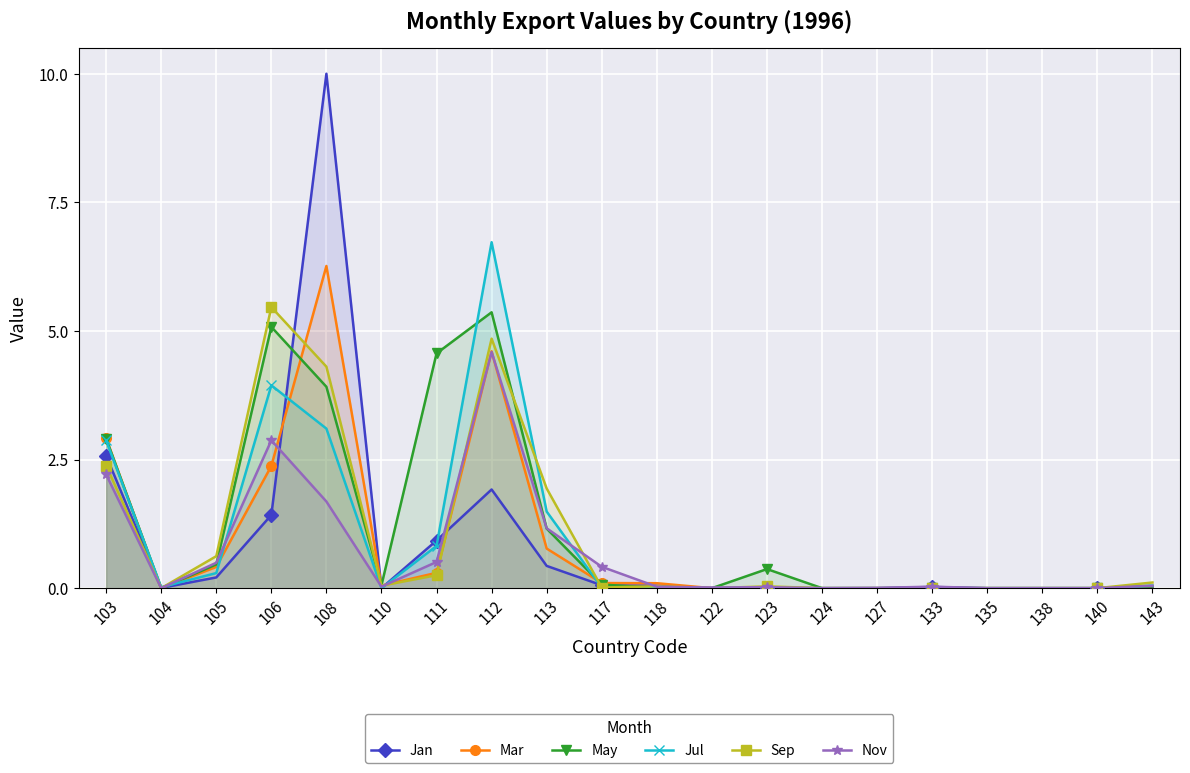

What is the difference between the highest and lowest values at 117?

0.4